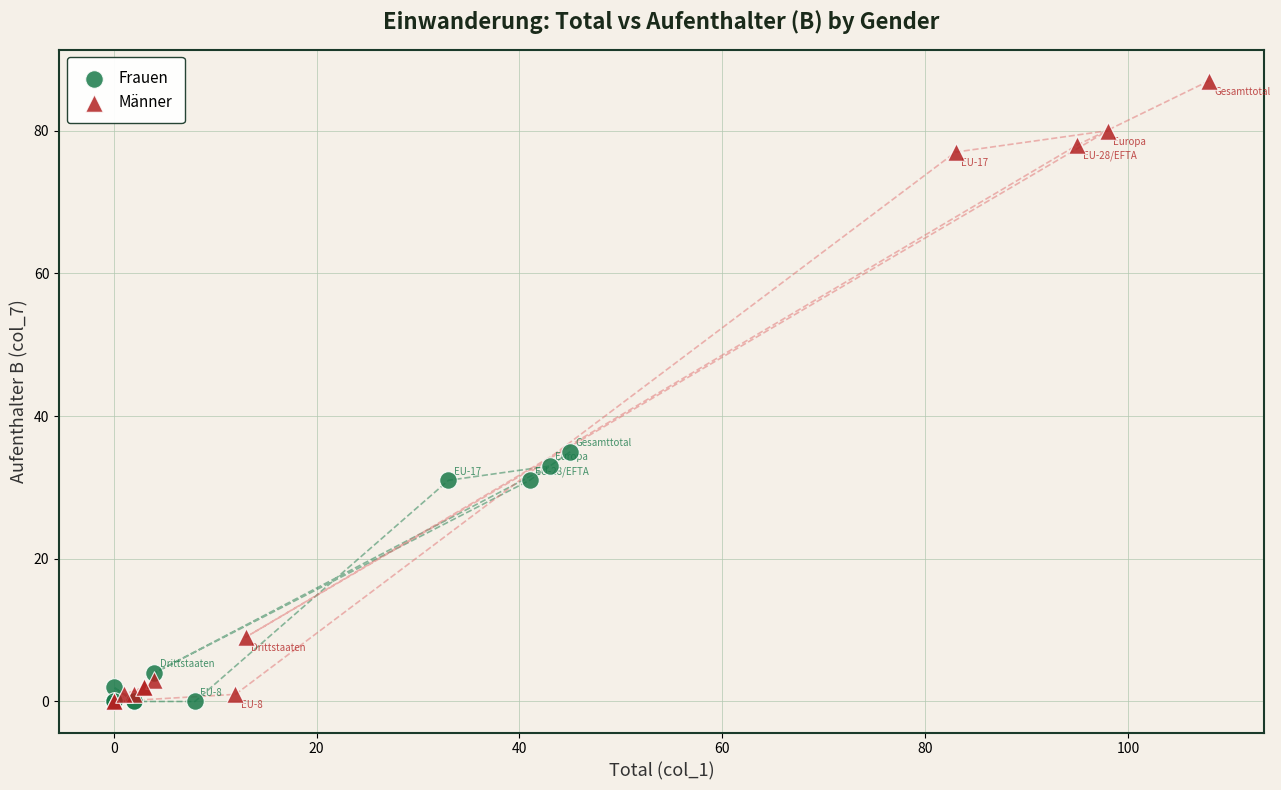

What are all the series names shown in the legend?

Frauen, Männer